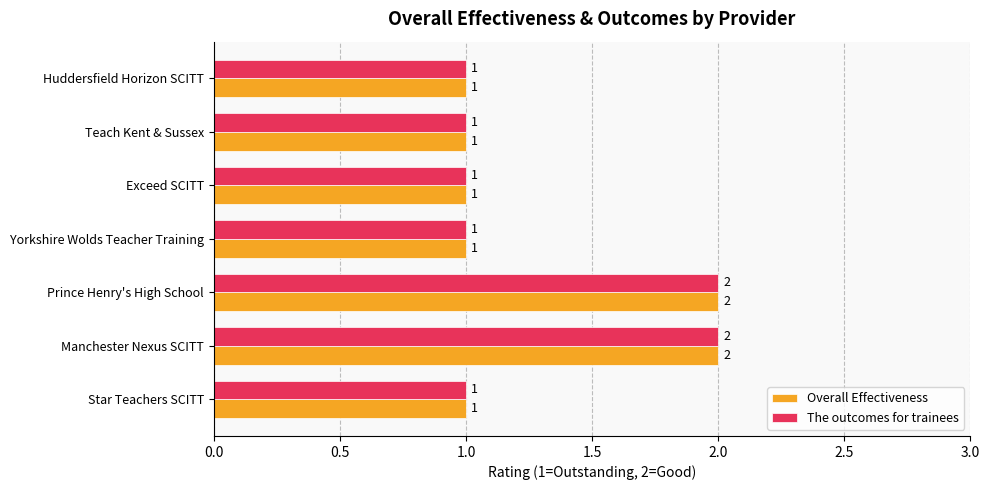

Is the value of Overall Effectiveness at Prince Henry's High School greater than the value of The outcomes for trainees at Exceed SCITT?

Yes